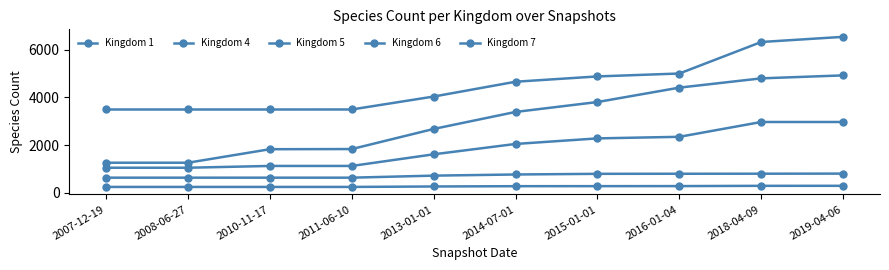

Reading left to right, what are all the values shown in this chart?

Kingdom 1: 2007-12-19=1261	2008-06-27=1261	2010-11-17=1827	2011-06-10=1833	2013-01-01=2676	2014-07-01=3388	2015-01-01=3803	2016-01-04=4406	2018-04-09=4794	2019-04-06=4919
Kingdom 4: 2007-12-19=635	2008-06-27=635	2010-11-17=635	2011-06-10=635	2013-01-01=720	2014-07-01=768	2015-01-01=796	2016-01-04=799	2018-04-09=801	2019-04-06=805
Kingdom 5: 2007-12-19=3490	2008-06-27=3490	2010-11-17=3490	2011-06-10=3491	2013-01-01=4033	2014-07-01=4653	2015-01-01=4875	2016-01-04=4997	2018-04-09=6317	2019-04-06=6533
Kingdom 6: 2007-12-19=1051	2008-06-27=1051	2010-11-17=1126	2011-06-10=1126	2013-01-01=1613	2014-07-01=2047	2015-01-01=2280	2016-01-04=2346	2018-04-09=2967	2019-04-06=2967
Kingdom 7: 2007-12-19=247	2008-06-27=247	2010-11-17=247	2011-06-10=247	2013-01-01=266	2014-07-01=278	2015-01-01=280	2016-01-04=282	2018-04-09=293	2019-04-06=294